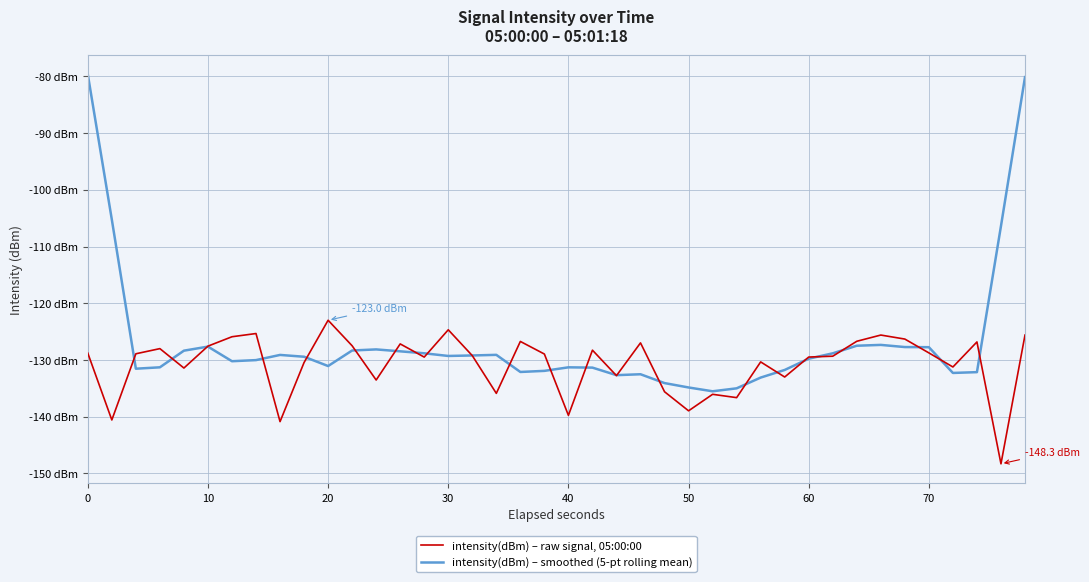

What is the sum of all intensity(dBm) – smoothed (5-pt rolling mean) values?

-5071.0